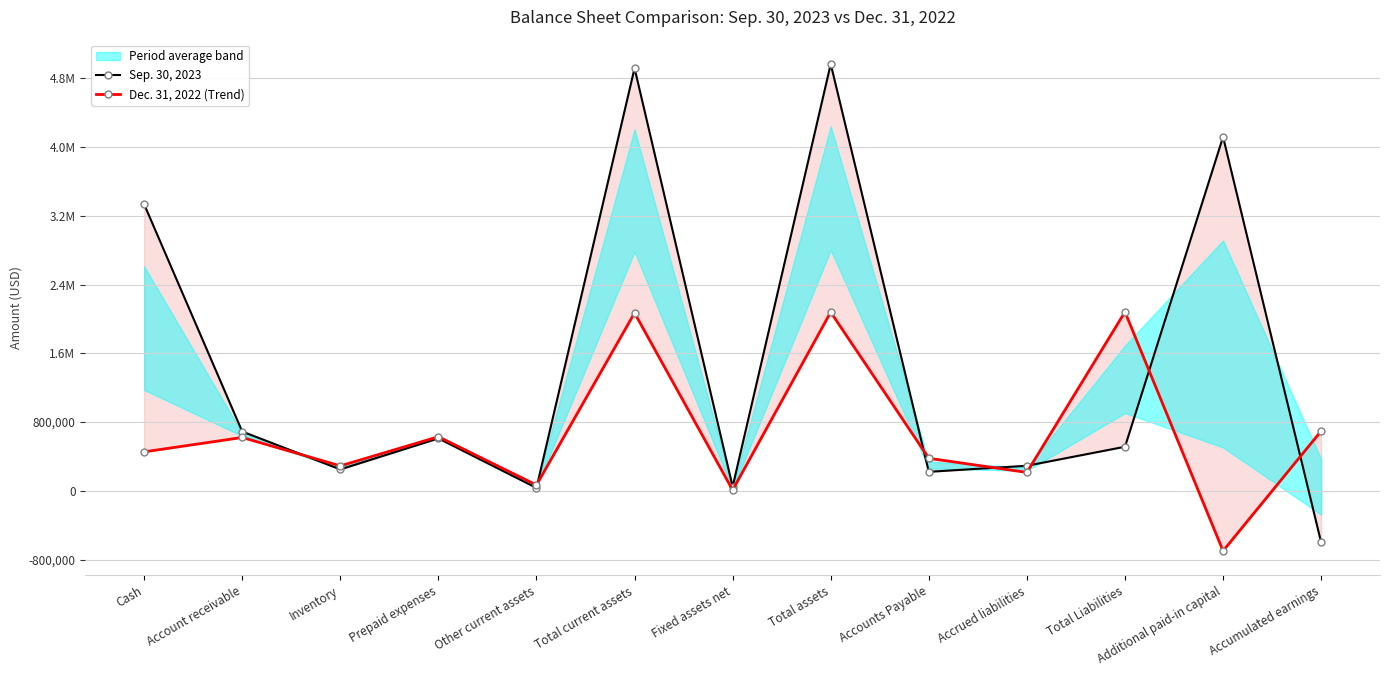

How many lines are shown in the chart?

2